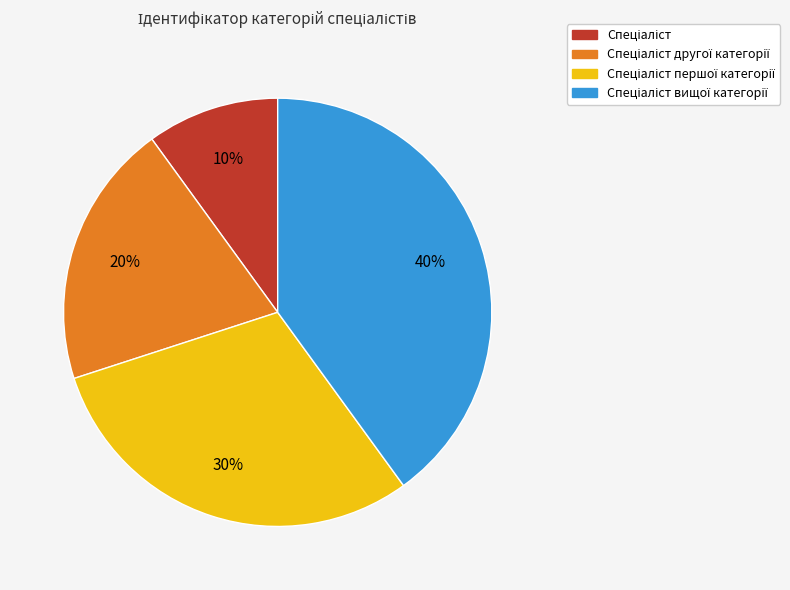

Does any single category account for the majority?

No